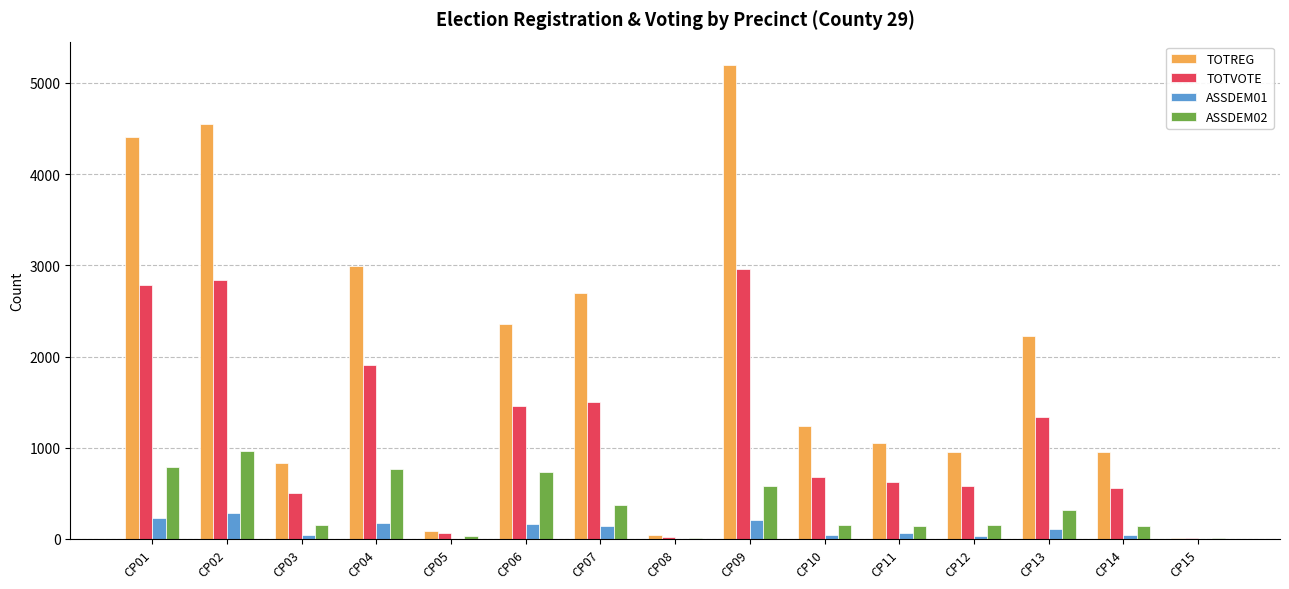

True or false: TOTVOTE has a value of 1903 at CP04.

True